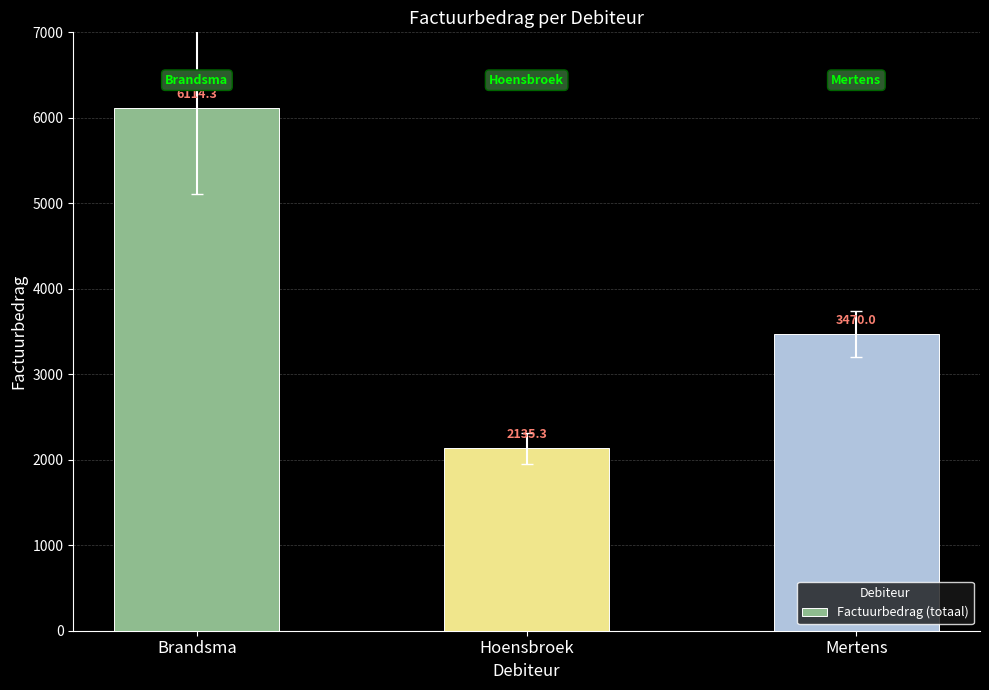

Between Hoensbroek and Mertens, which is larger?

Mertens